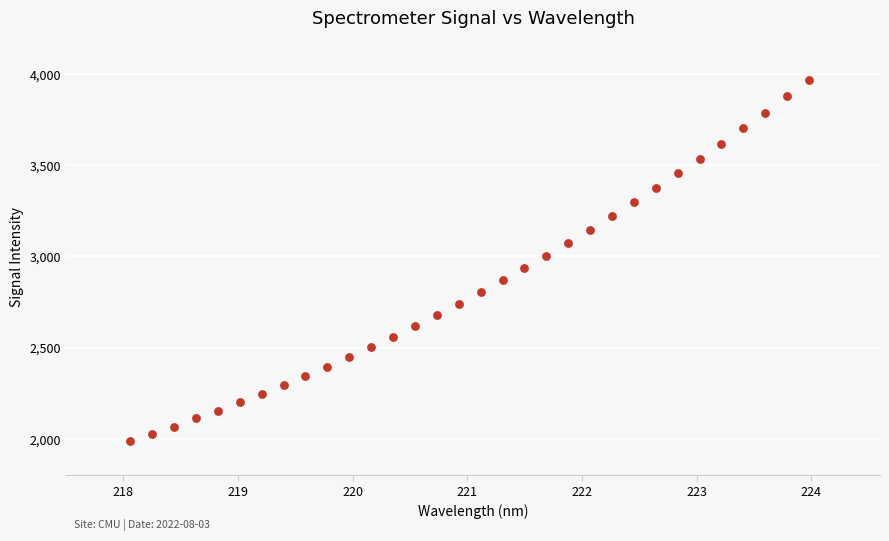

What is the range of Y values (max minus min)?

1980.7